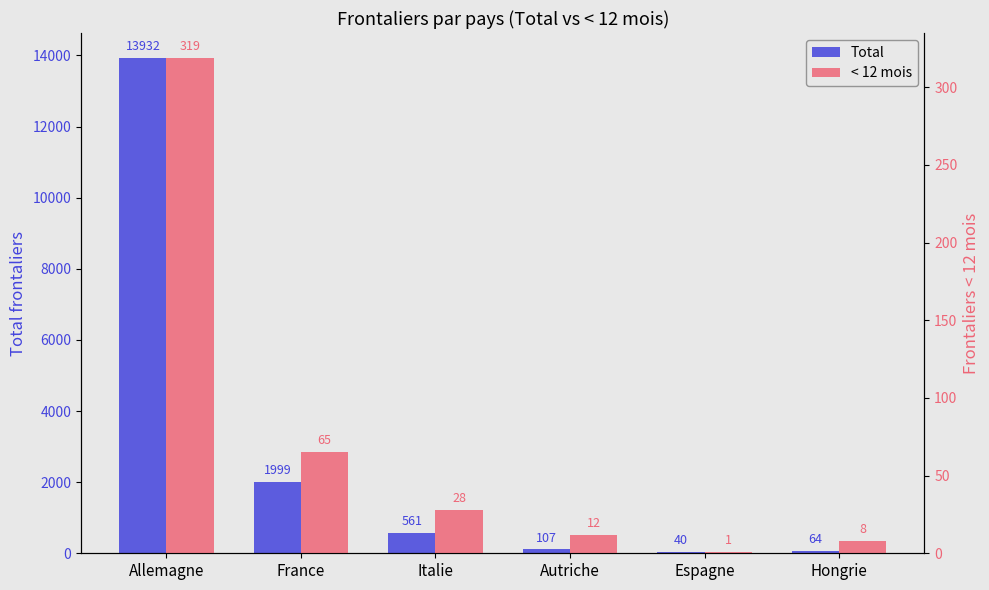

Is it true that Total equals 72 at Espagne?

False